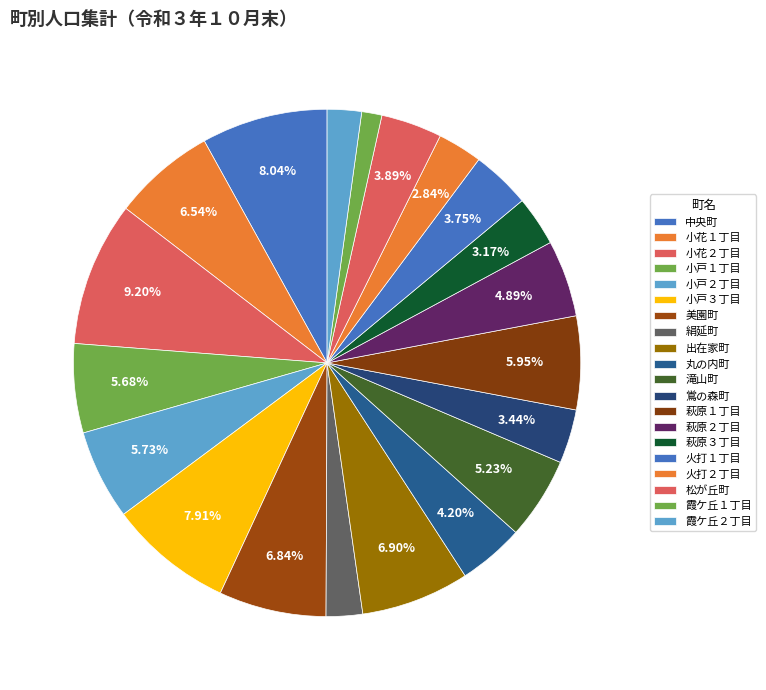

Which category has the smallest portion of the pie?

霞ケ丘１丁目